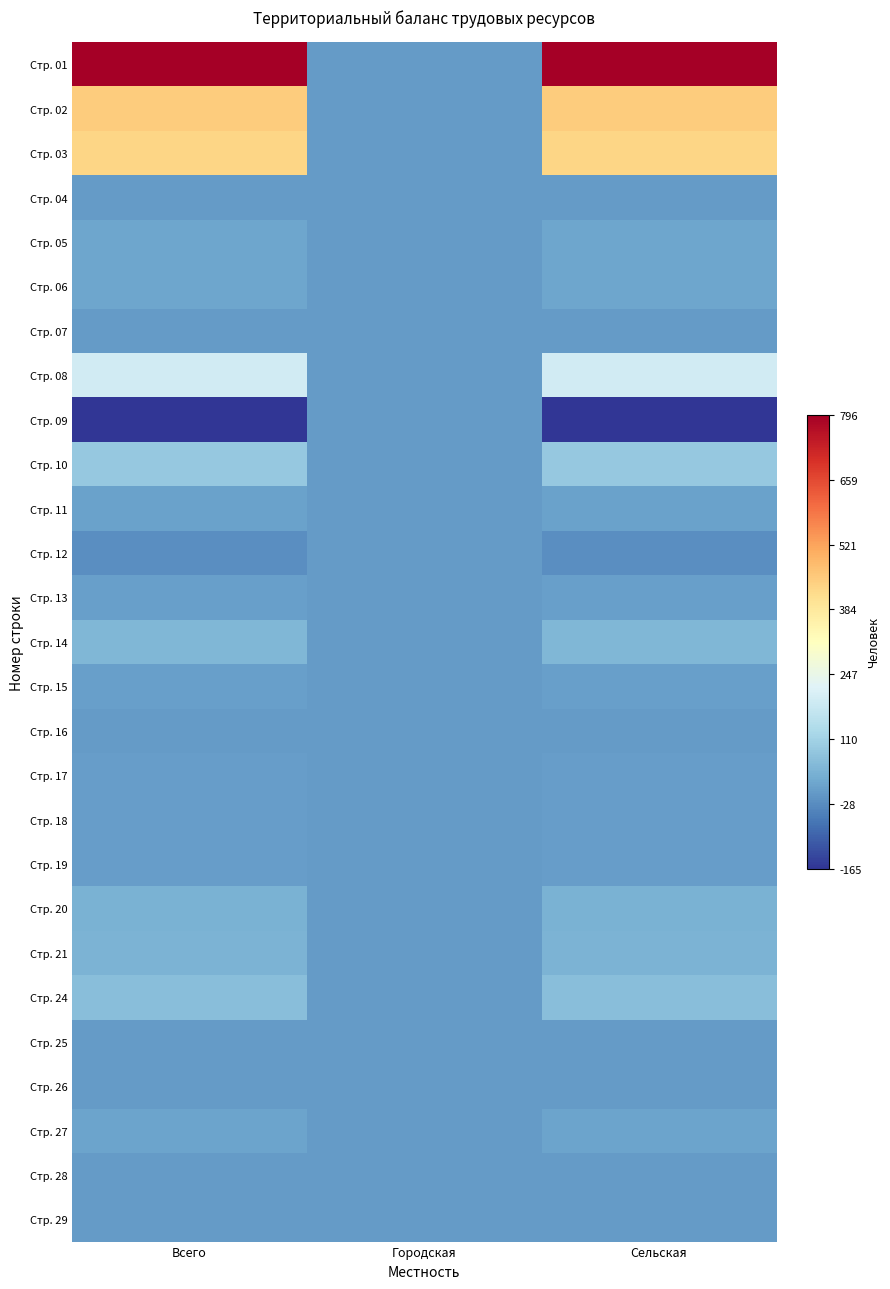

What is the maximum value shown in the chart?

796